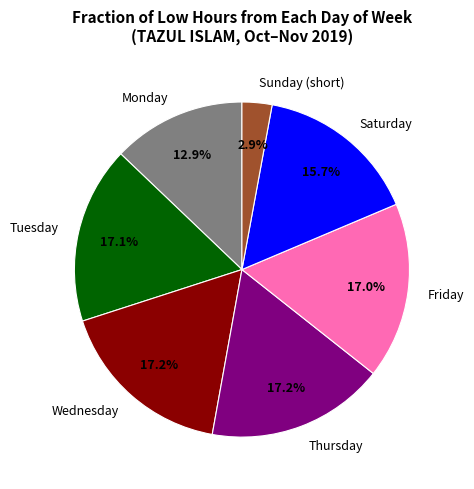

Is there any slice that represents more than half of the pie?

No